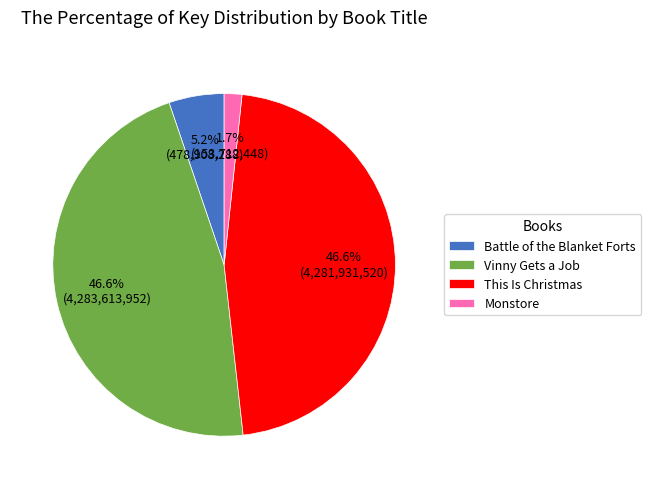

Which category has the smallest portion of the pie?

Monstore